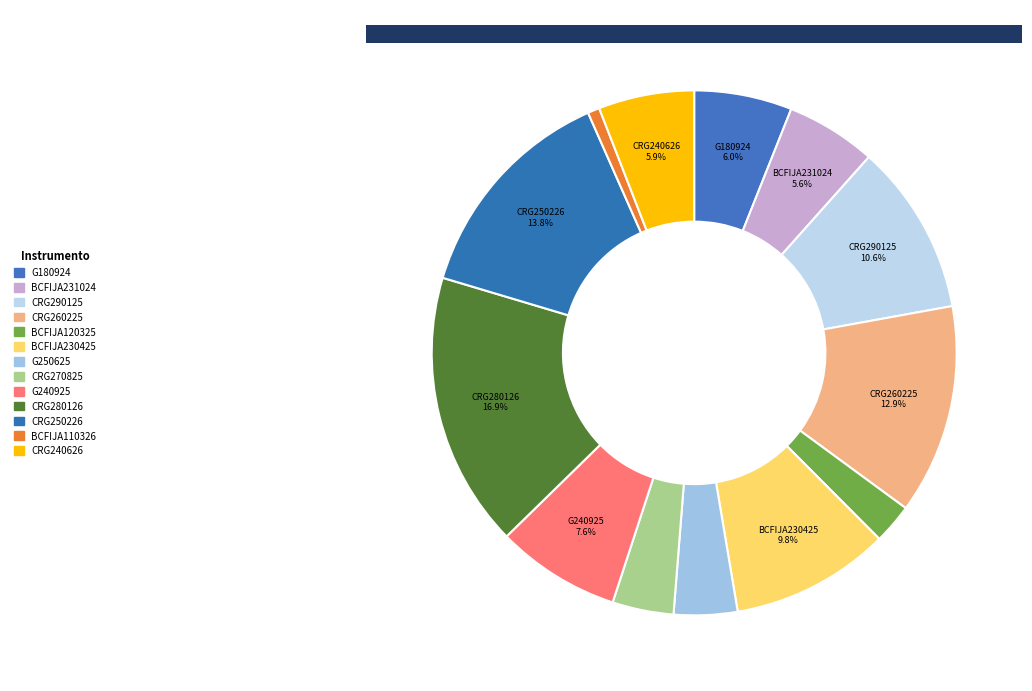

Combined, do G250625 and G180924 account for over 50%?

No